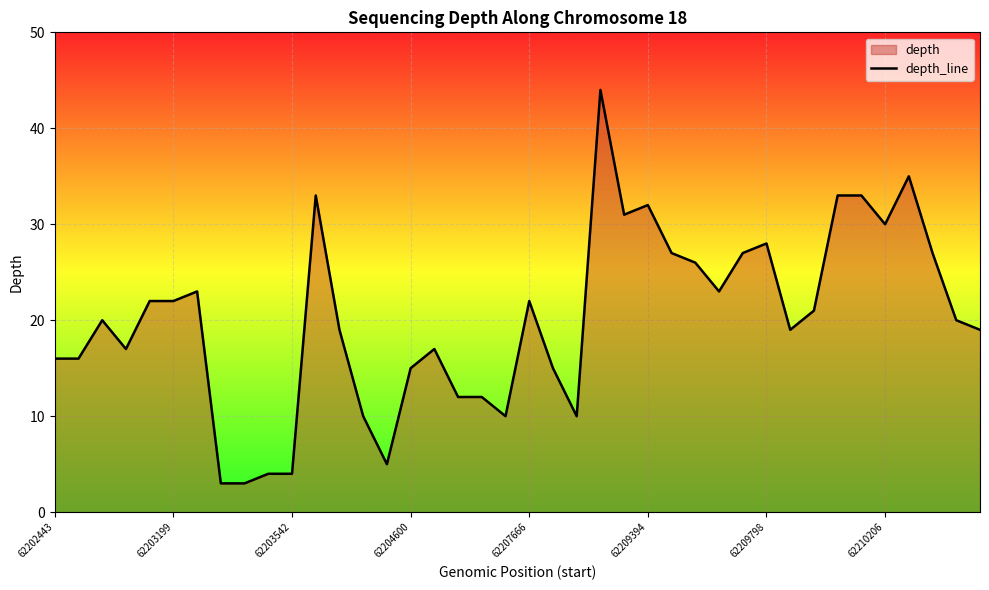

Approximately how many times larger is the value at 62209798 compared to 62209394?

0.9